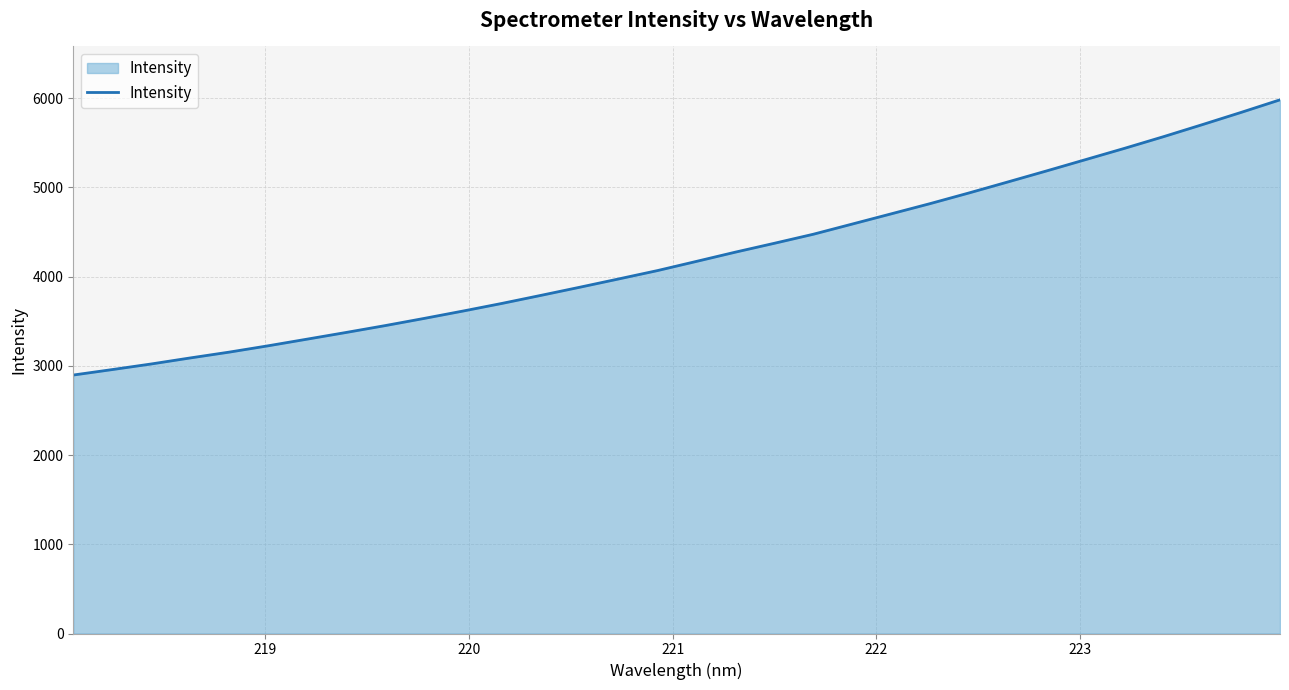

True or false: the data has more than 1 interior local peaks.

False